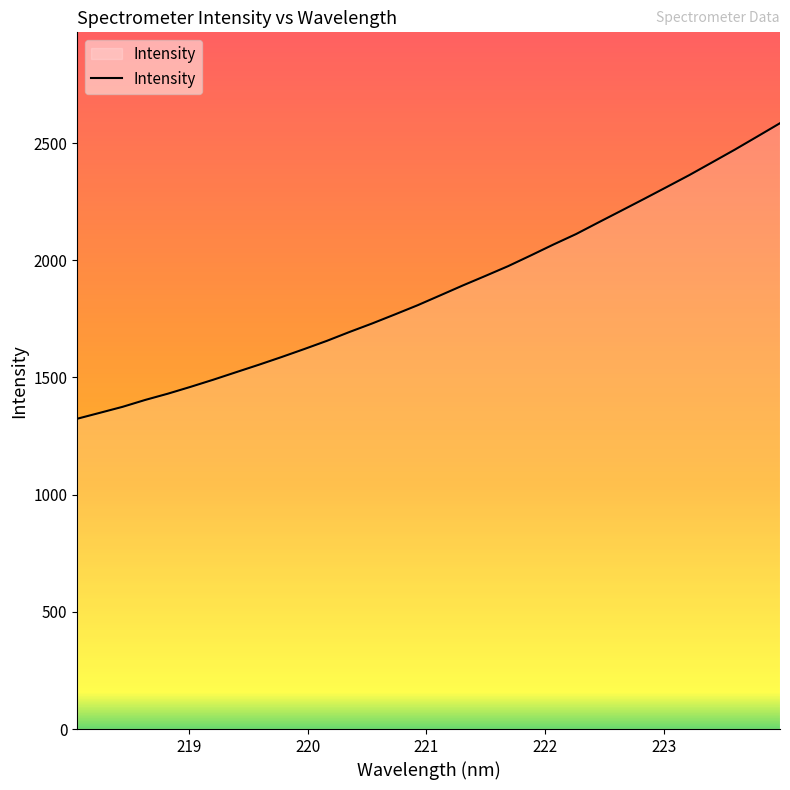

What is the average value?

1873.2